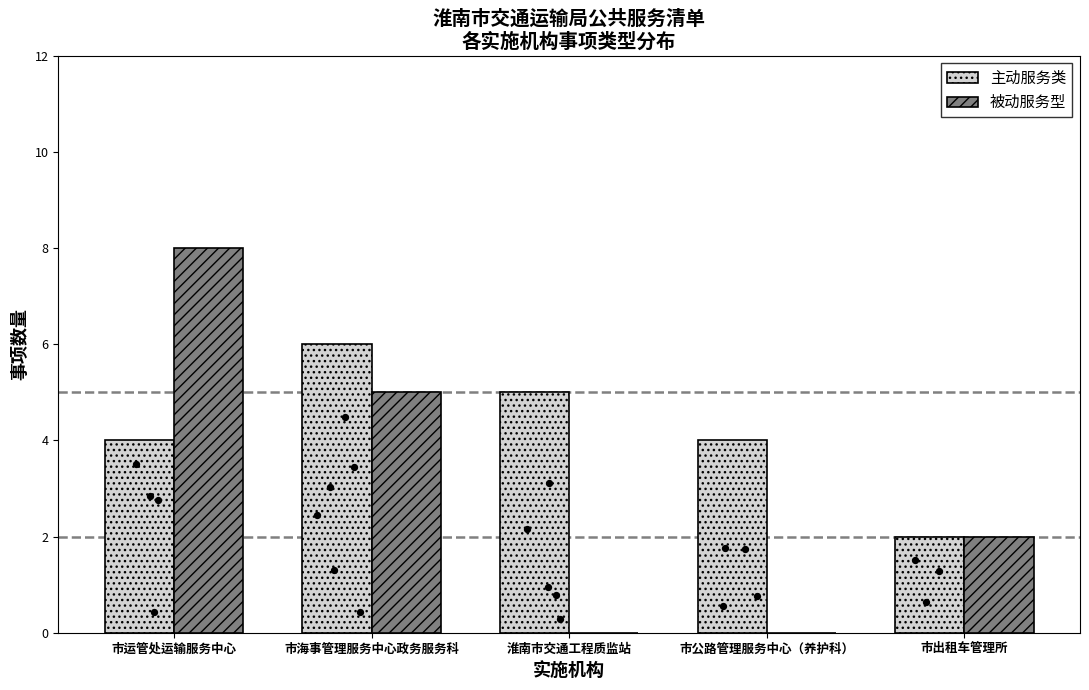

Which series has the largest Y range (max minus min)?

被动服务型